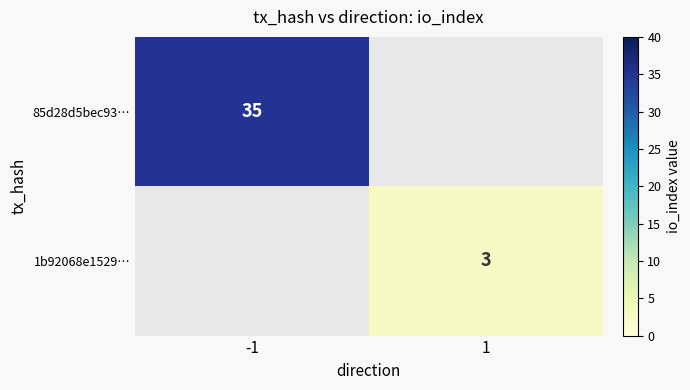

The value of 1b92068e1529… at 1 is 3. True or false?

True